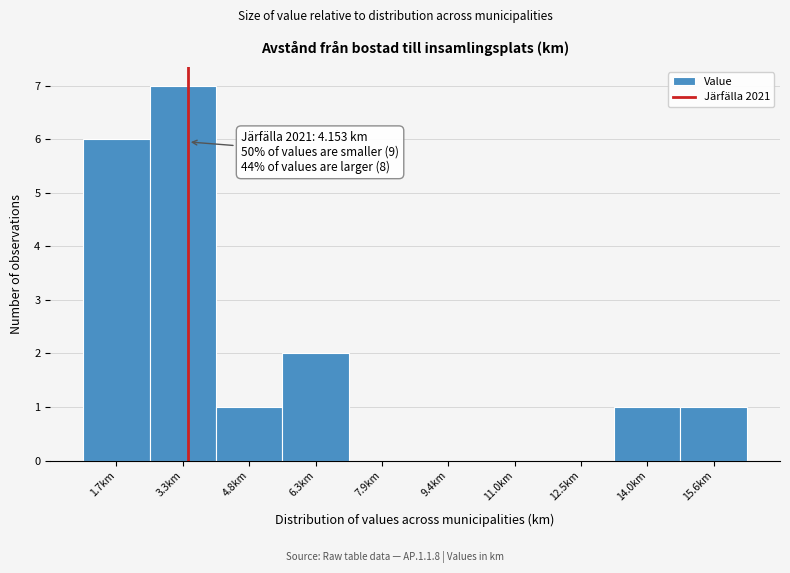

Reading left to right, extract all data points from this chart.

1.7km=6	3.3km=7	4.8km=1	6.3km=2	7.9km=0	9.4km=0	11.0km=0	12.5km=0	14.0km=1	15.6km=1